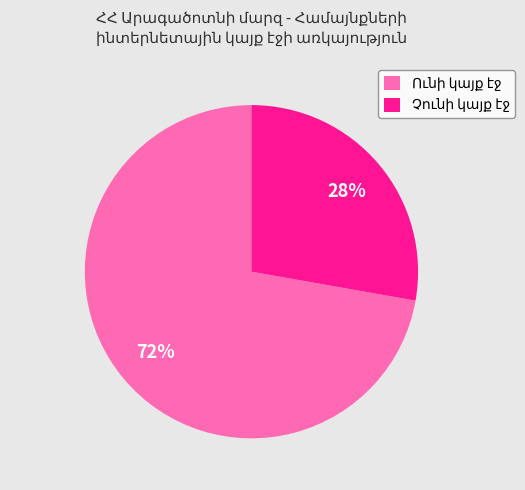

To the nearest percent, what is the average slice percentage?

50%